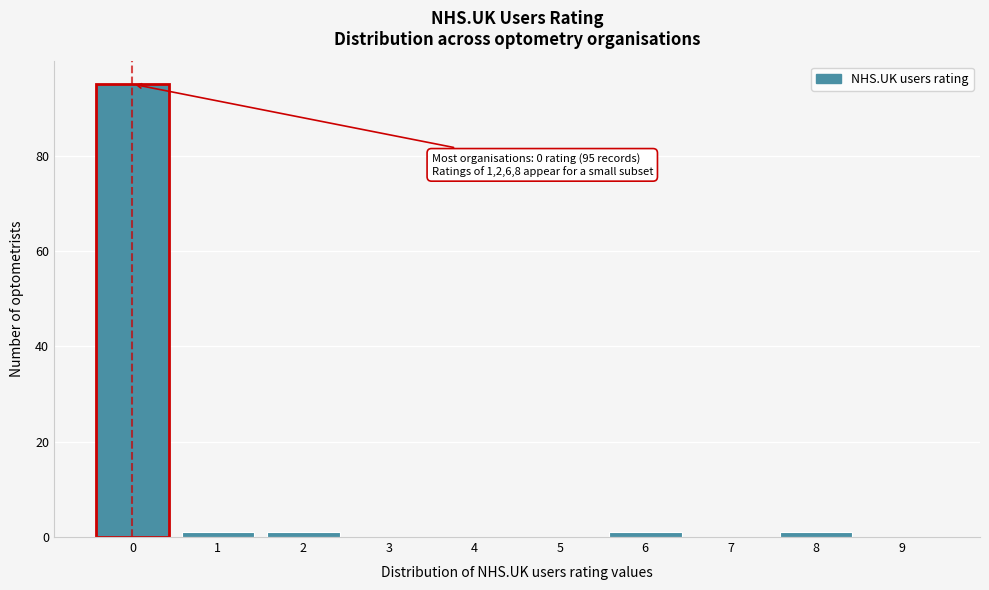

Reading left to right, list all the values displayed in this chart.

0=95	1=1	2=1	3=0	4=0	5=0	6=1	7=0	8=1	9=0